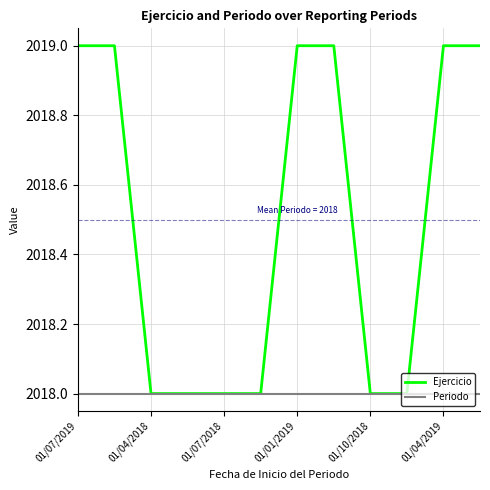

Which series has the largest total across all categories?

Ejercicio